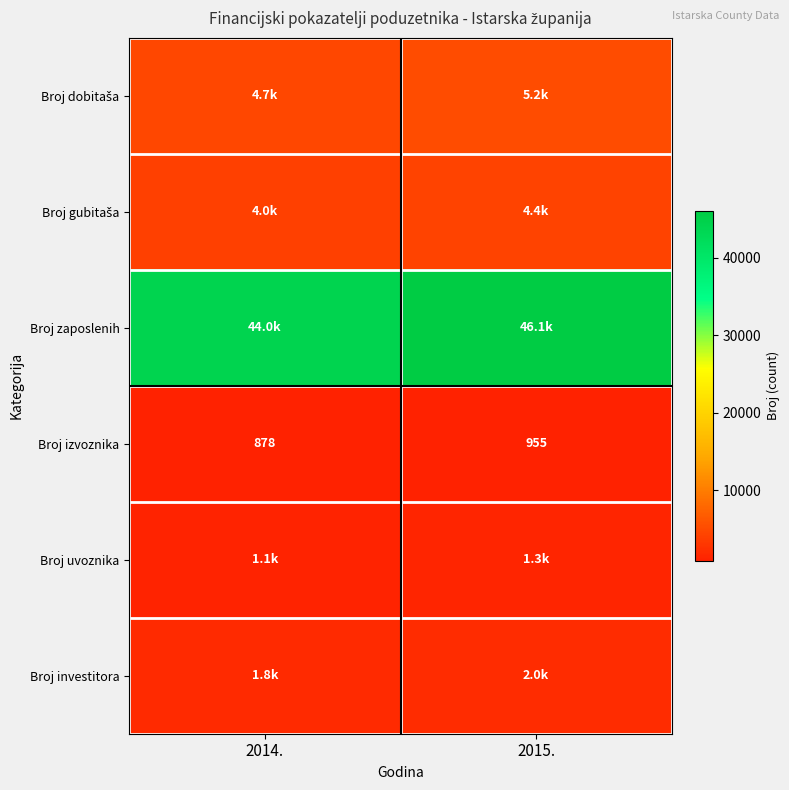

What is the difference between the maximum and minimum values in the Broj izvoznika series?

77